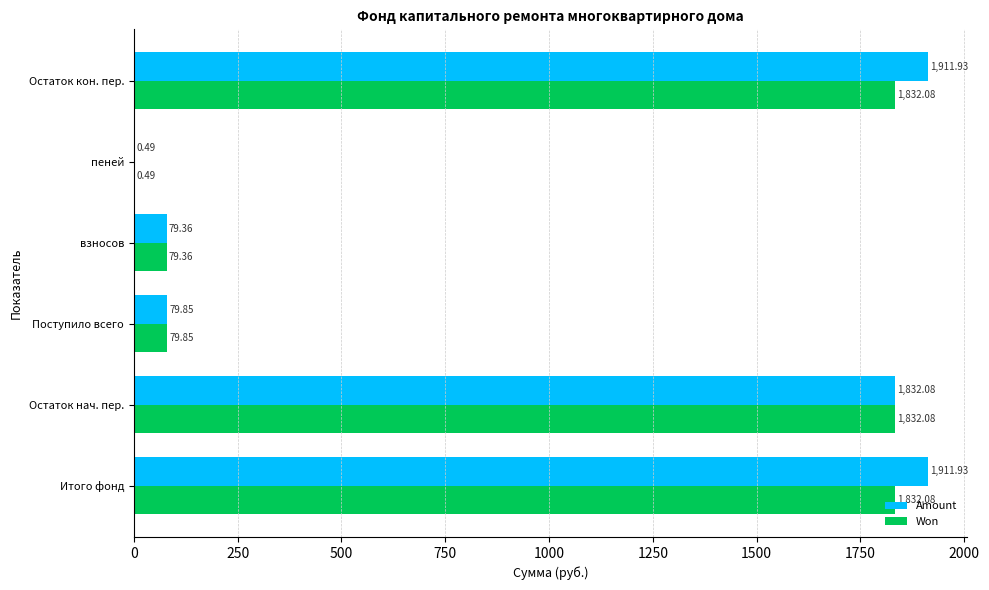

Which series has the widest spread of values?

Amount